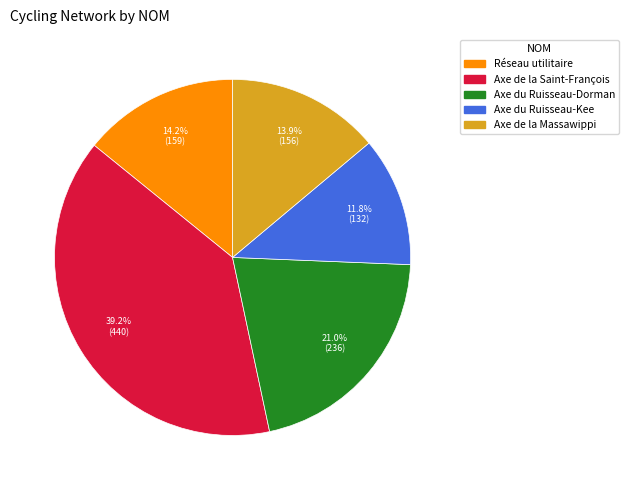

What is the ratio of the value at Axe de la Massawippi to the value at Axe du Ruisseau-Kee?

1.2